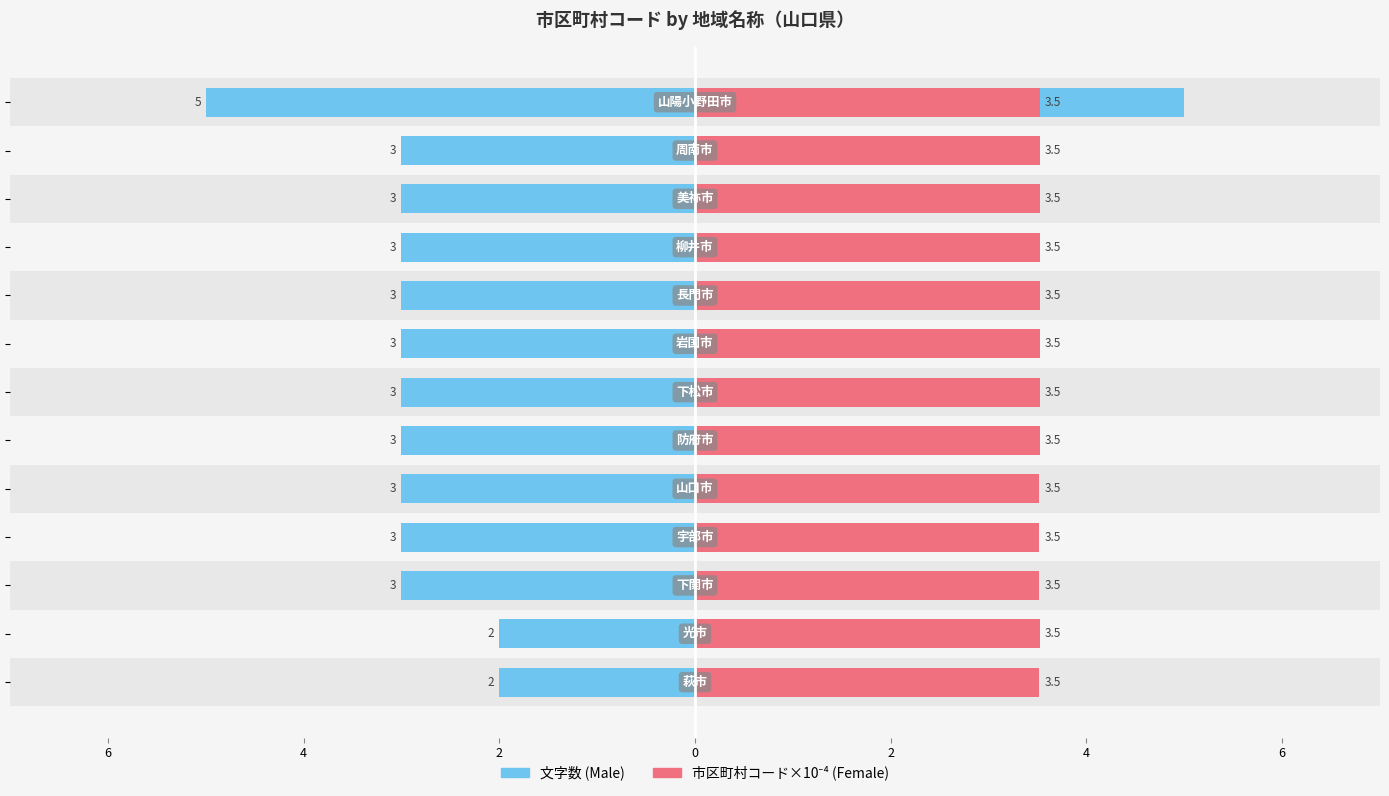

Between 6 and 4, which is larger?

6